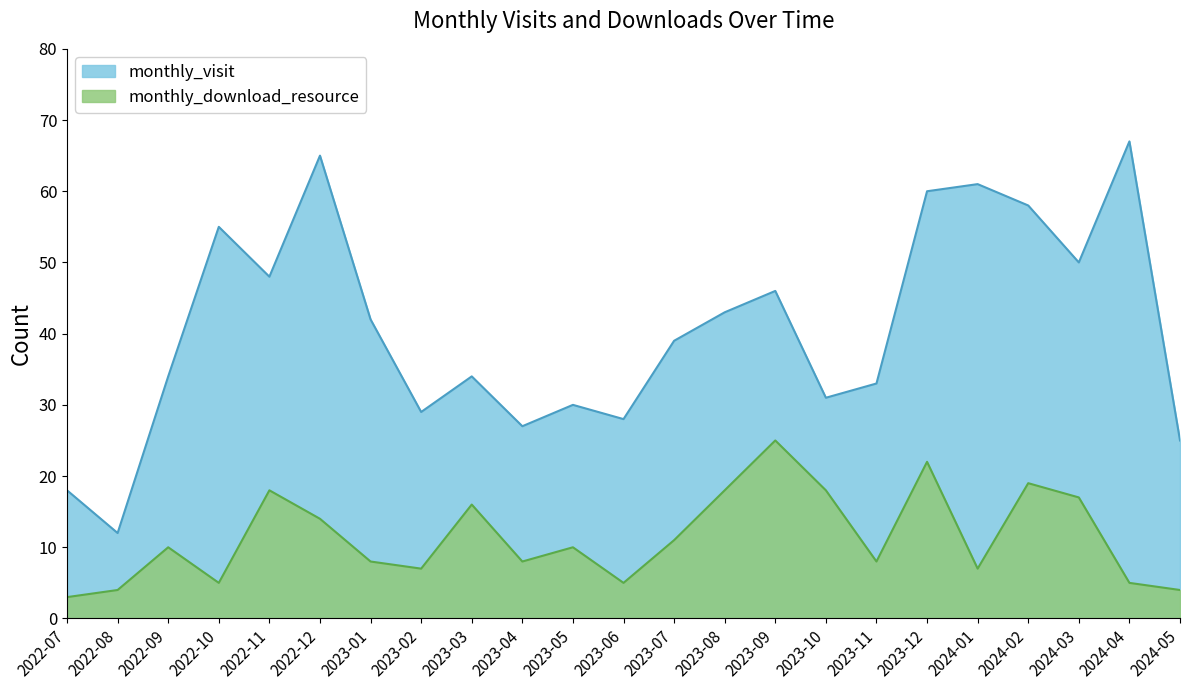

Read the monthly_download_resource value at 2024-01.

7